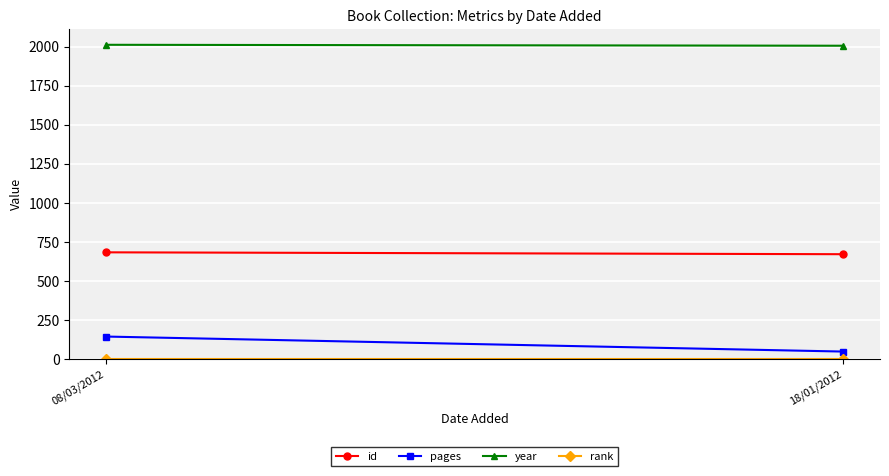

At how many categories does at least one series exceed 1194?

2